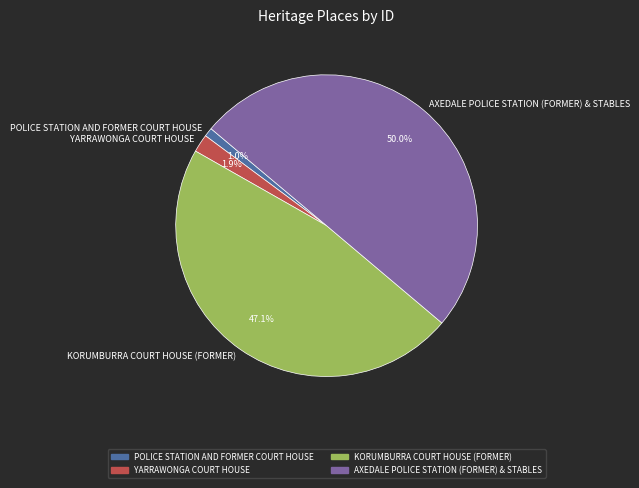

Which category has the smallest portion of the pie?

POLICE STATION AND FORMER COURT HOUSE